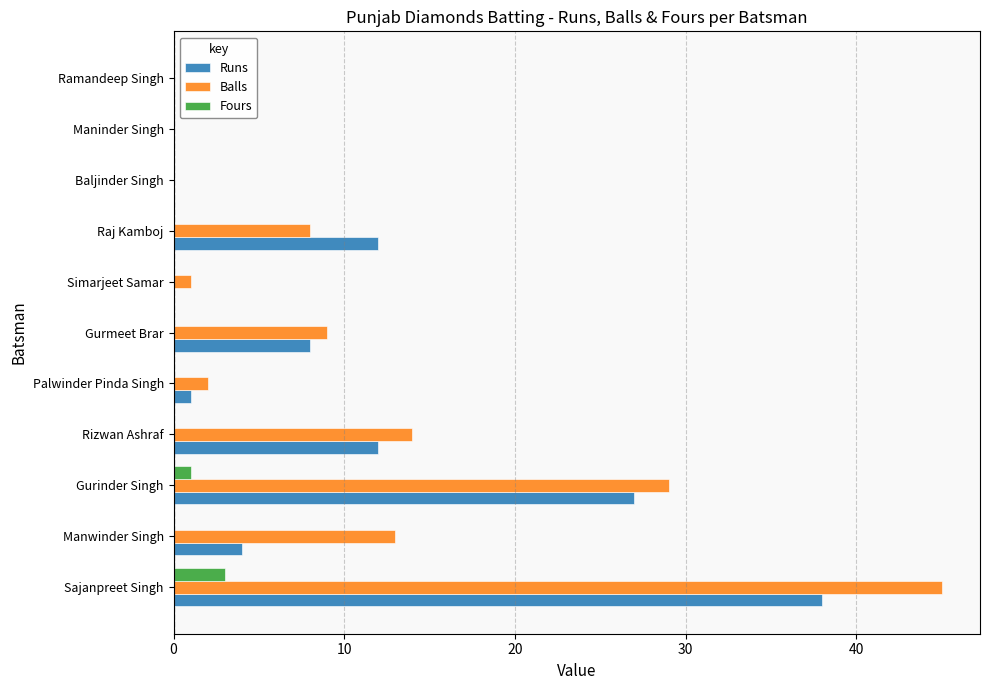

What are all the series names shown in the legend?

Runs, Balls, Fours